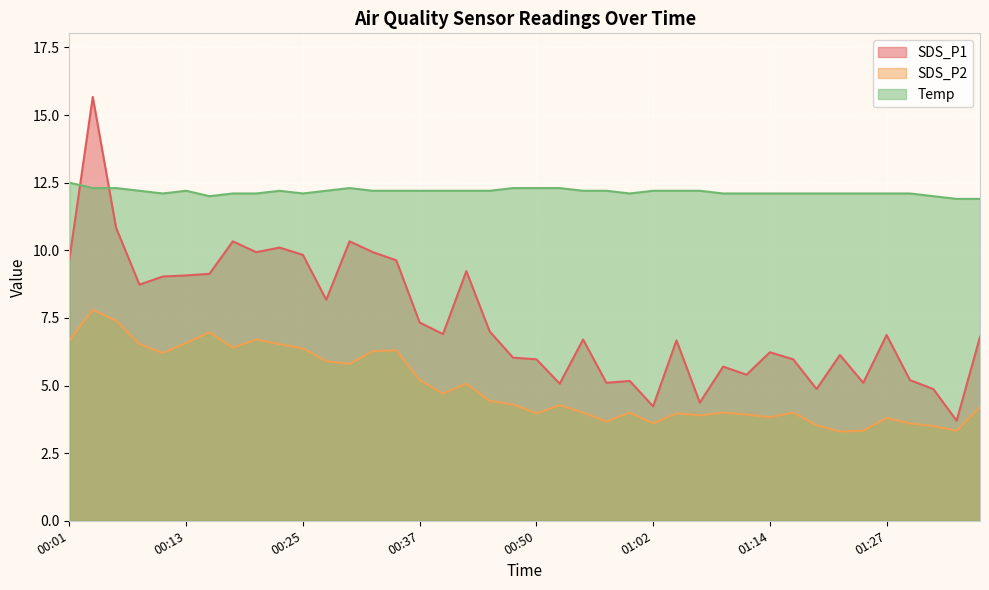

What is the difference between the second highest and minimum values in the SDS_P1 series?

7.1